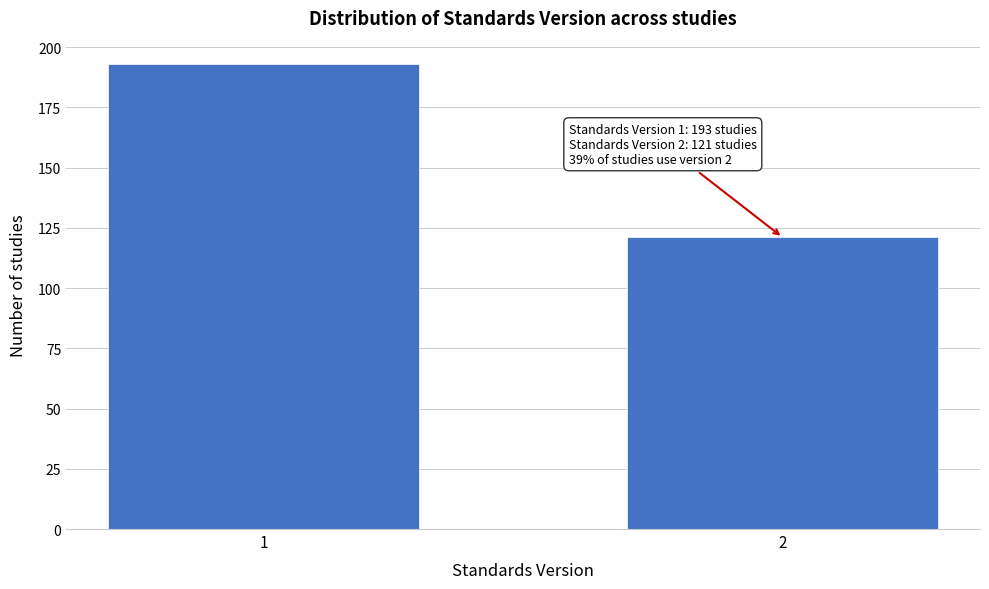

Reading left to right, list all the values displayed in this chart.

1=193	2=121